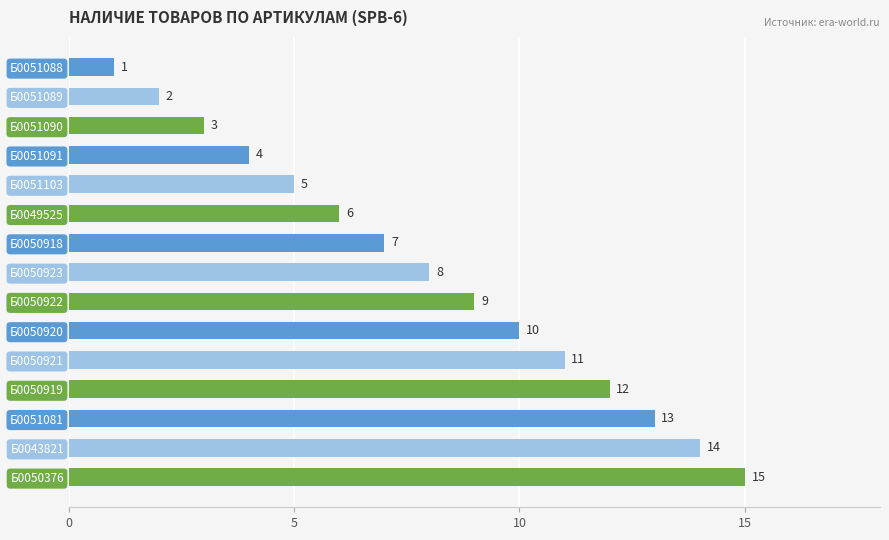

What is the greatest value displayed?

15